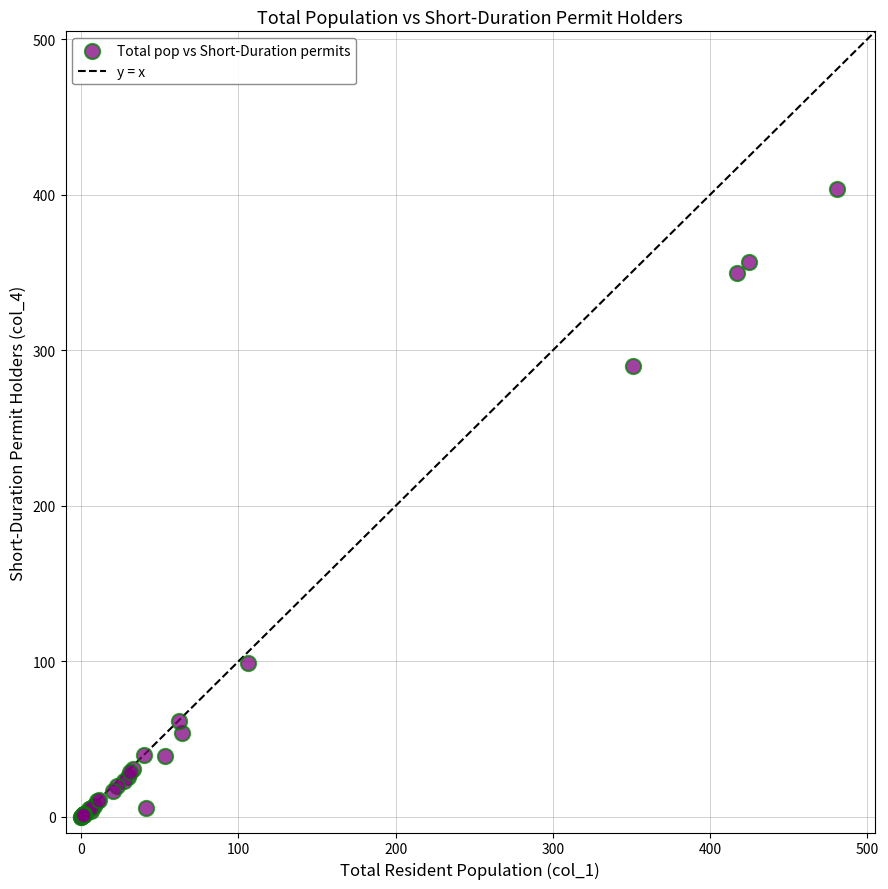

What Y value in the scatter plot is closest to 202?

290